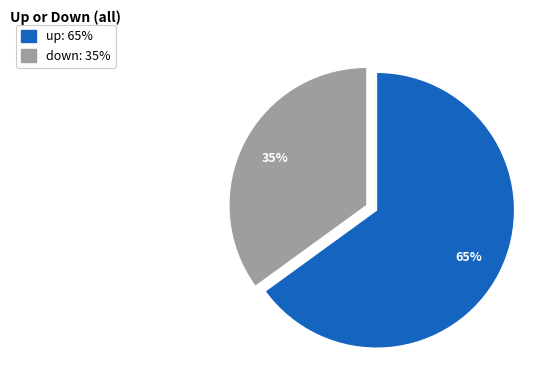

Combined, do up and down account for over 50%?

Yes